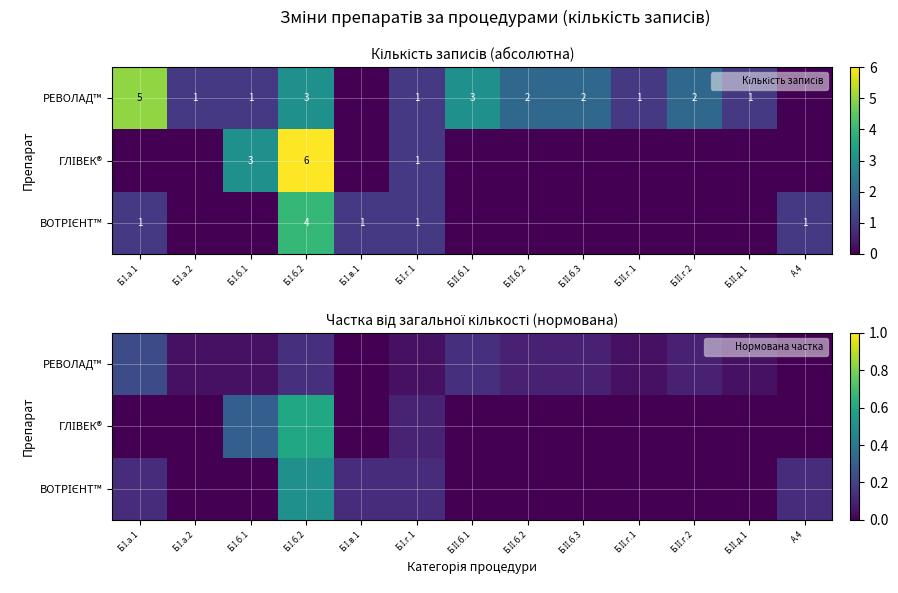

Which category has the highest value in the ГЛІВЕК® series?

Б.І.б.2